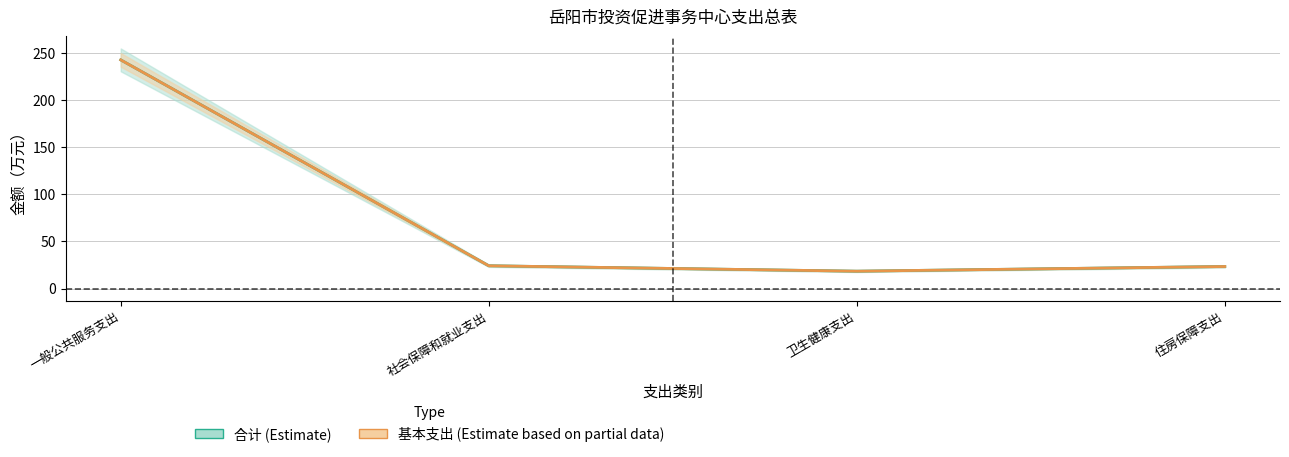

Is the value of 合计 at 社会保障和就业支出 greater than the value of 基本支出 at 社会保障和就业支出?

No